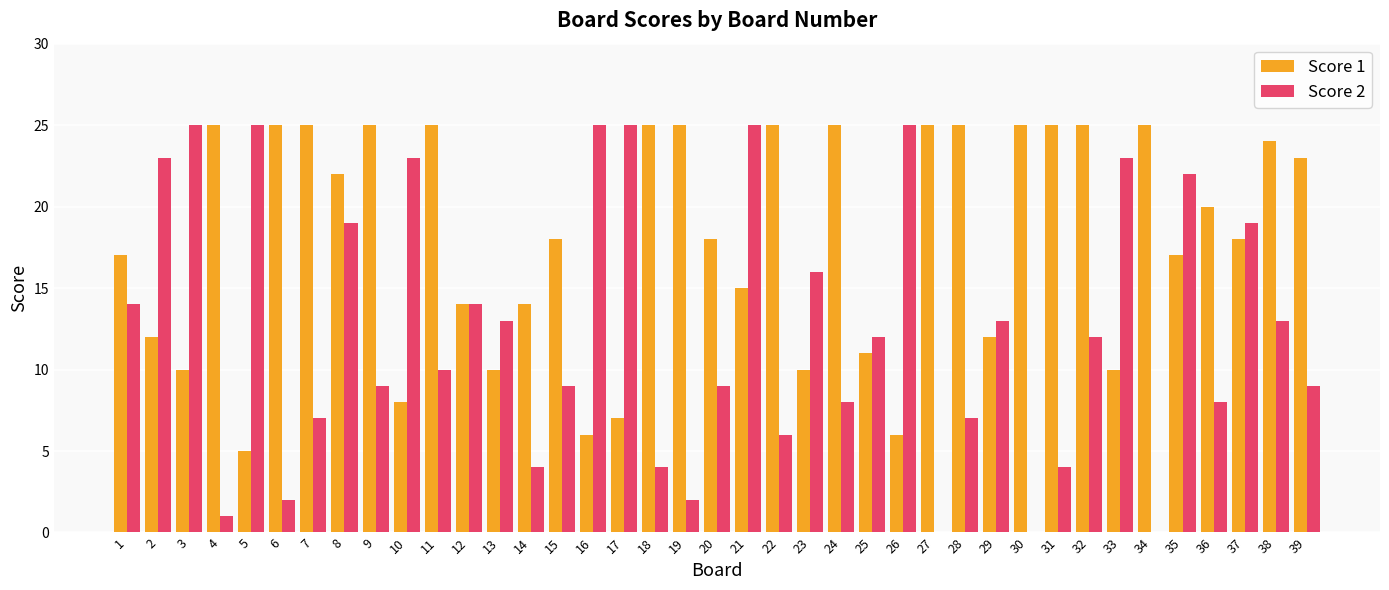

Which series changed the most between 26 and 35?

Score 1